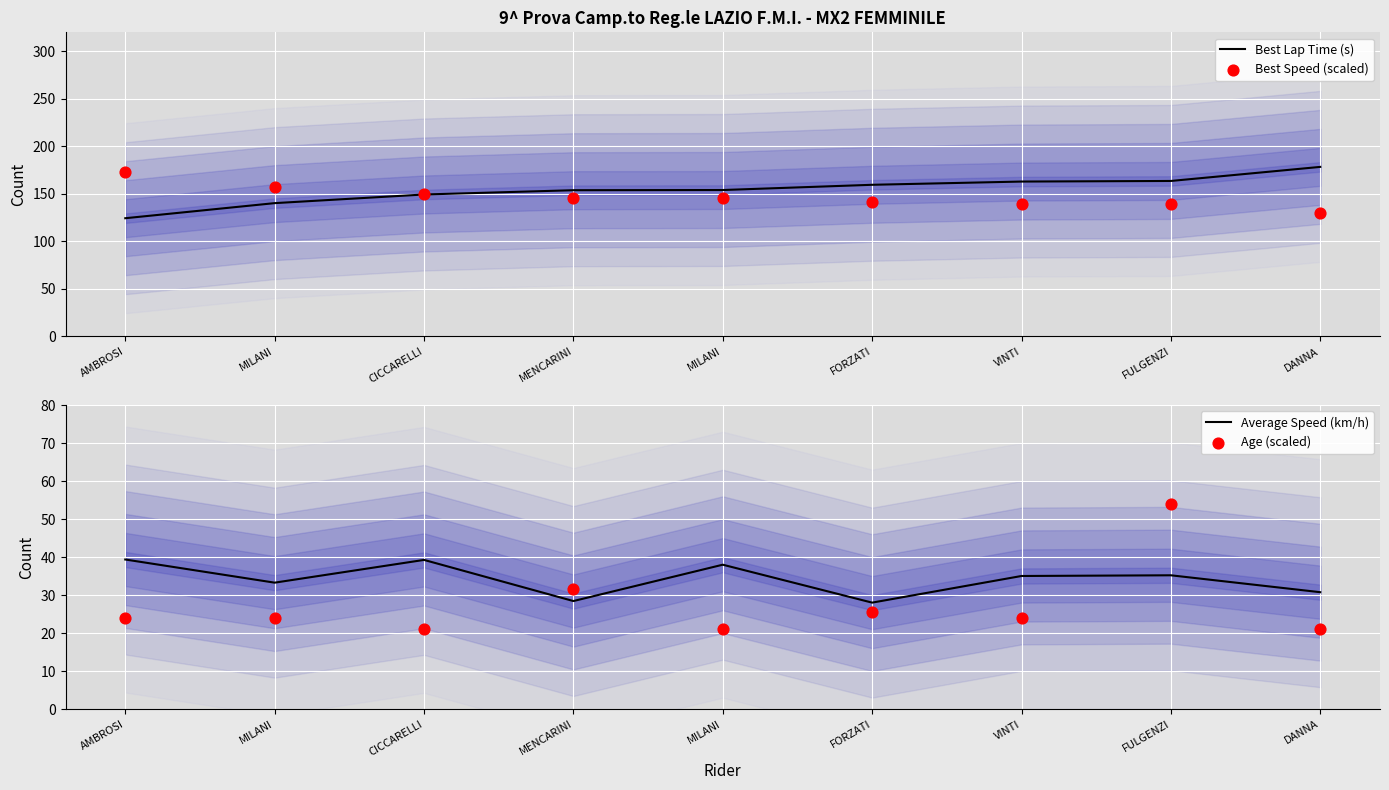

What is the total value across all series at FULGENZI?

391.7